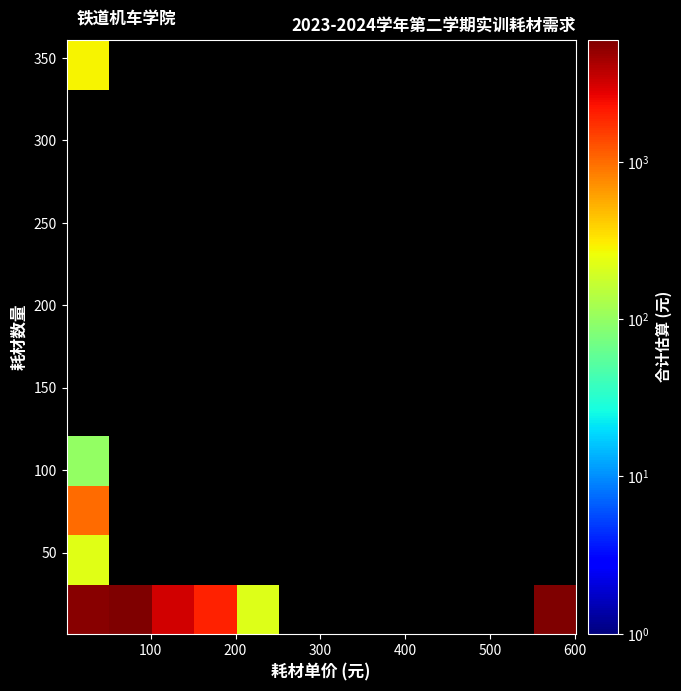

At how many categories does at least one series exceed 2456?

4